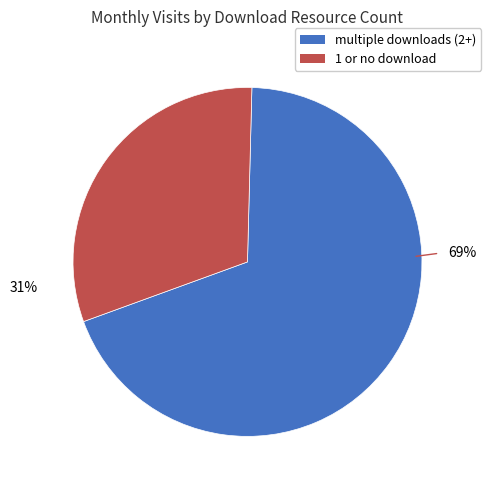

To the nearest percent, what is the average slice percentage?

50%